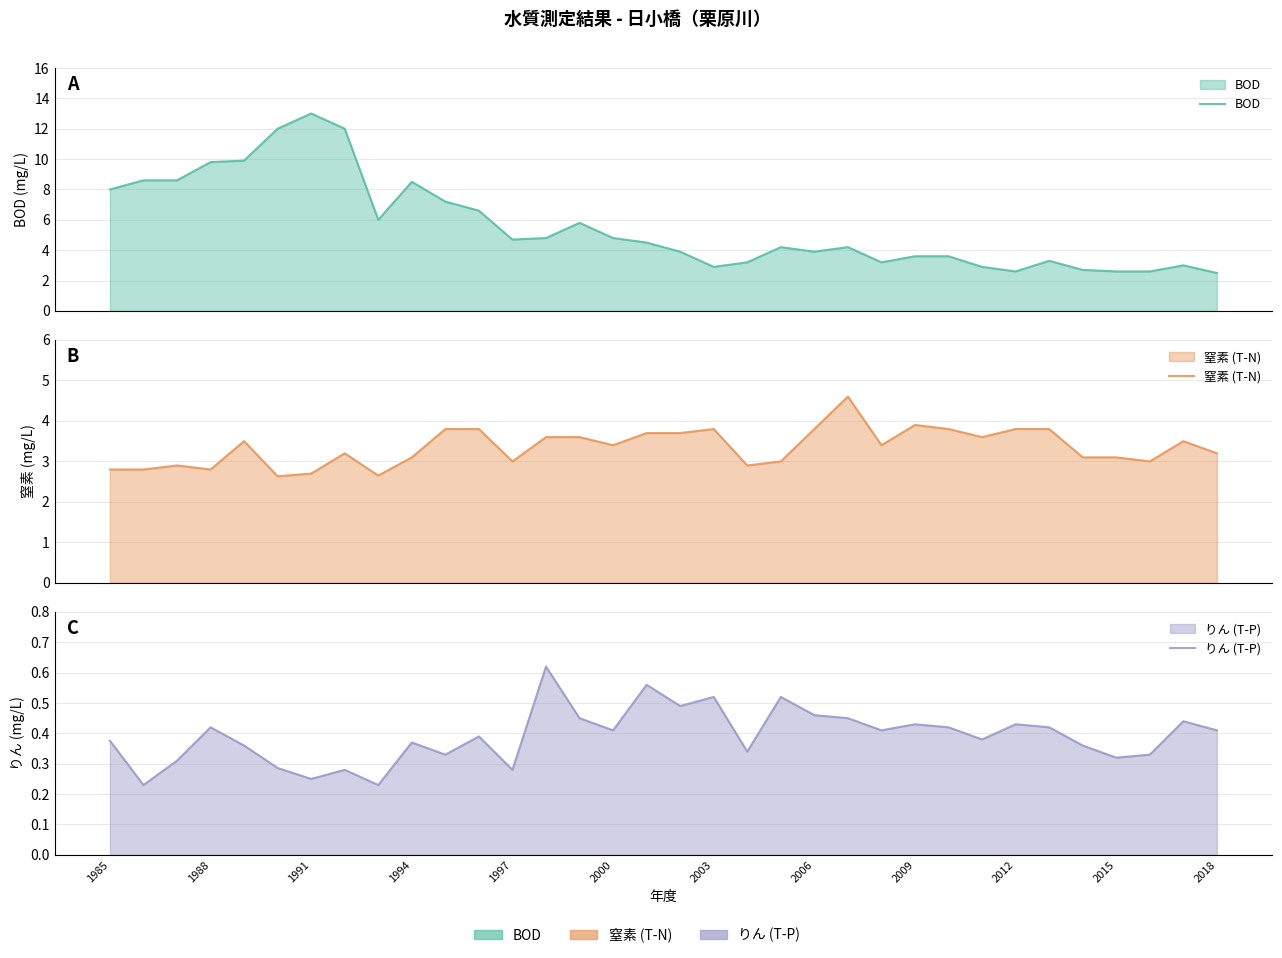

The りん (T-P) series shows 0.3 at 2015. True or false?

True